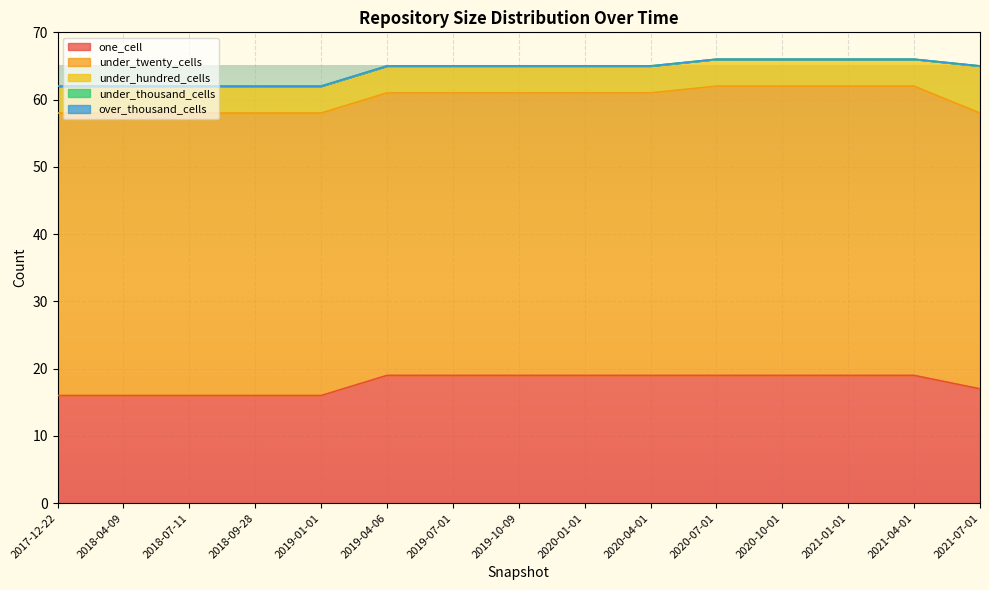

Which has a higher value, 2017-12-22 or 2019-07-01?

2019-07-01